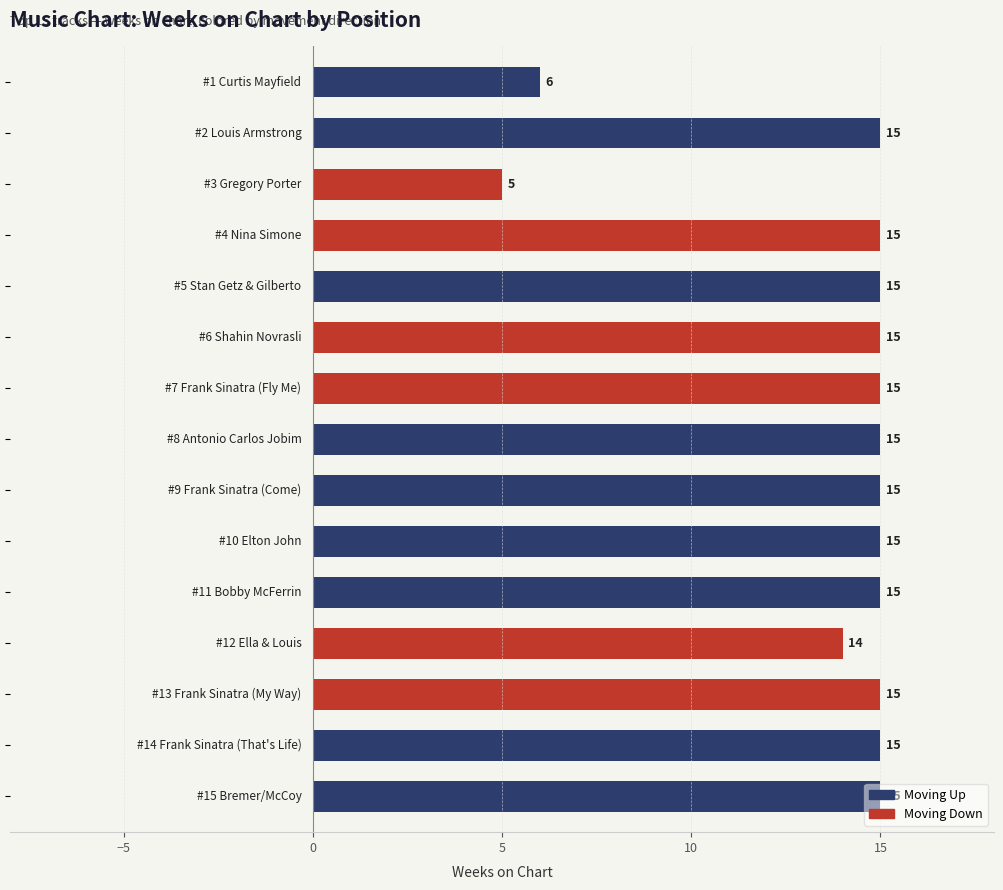

Reading left to right, transcribe all the data shown in this chart.

6	15	5	15	15	15	15	15	15	15	15	14	15	15	15